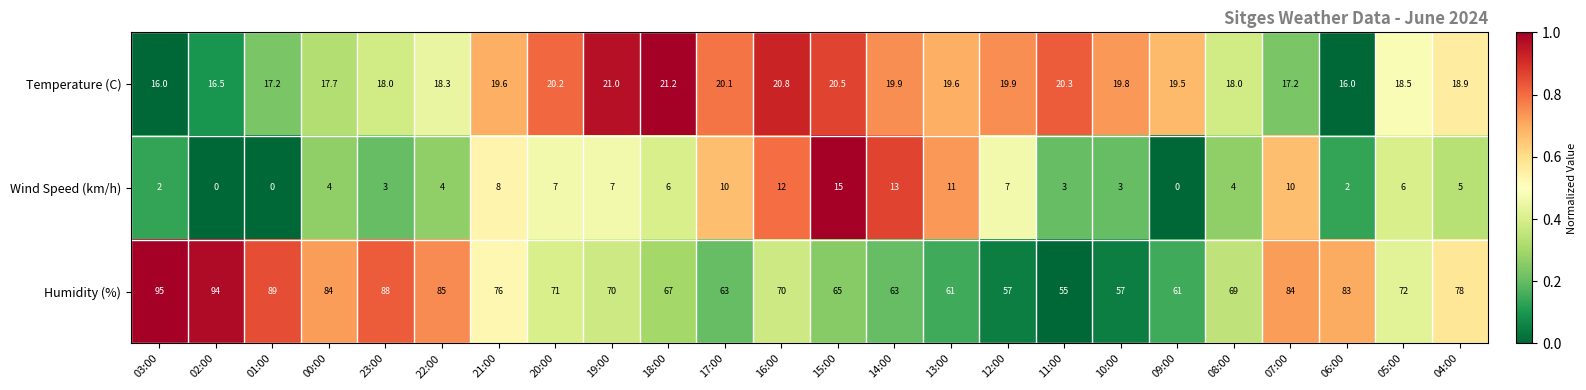

The Temperature (C) series shows 20.8 at 16:00. True or false?

True